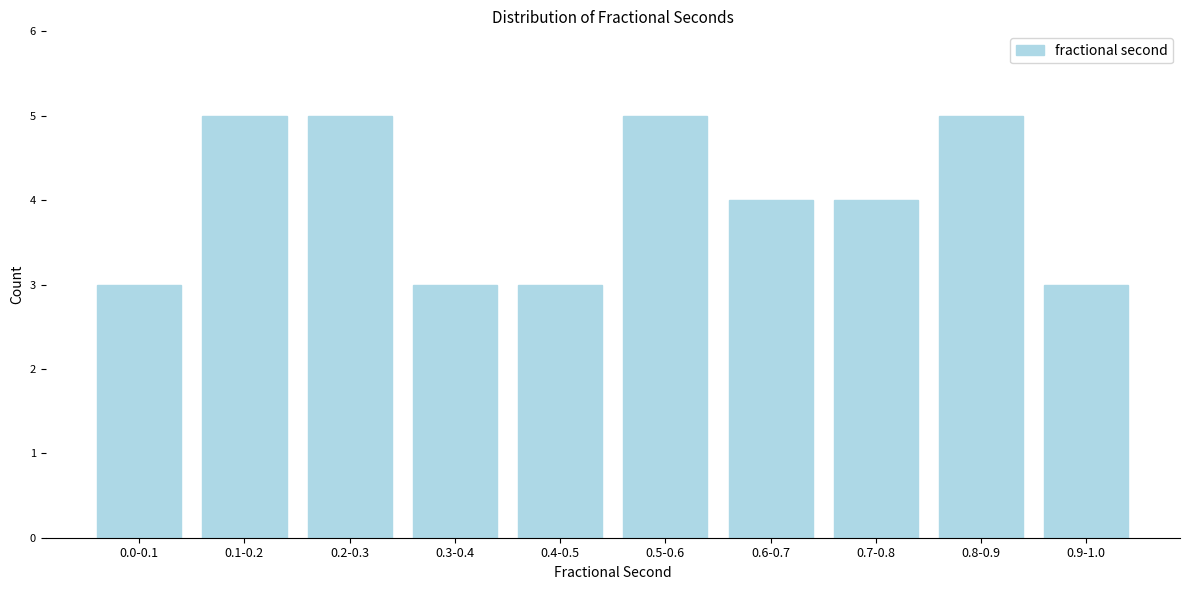

Reading left to right, what are all the values shown in this chart?

3	5	5	3	3	5	4	4	5	3